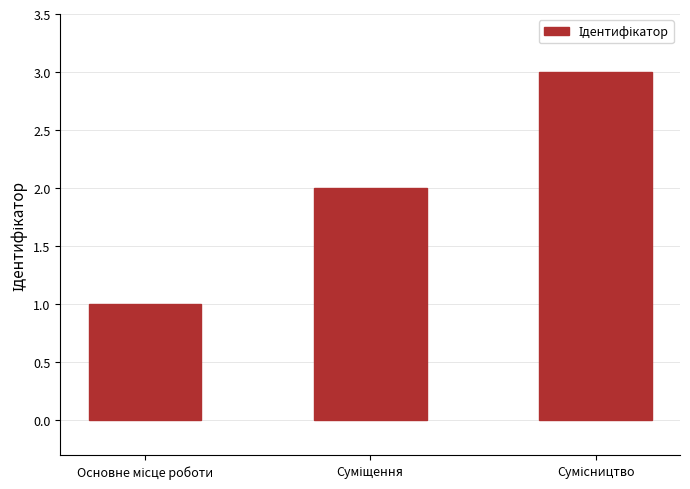

How many bars are there in total?

3